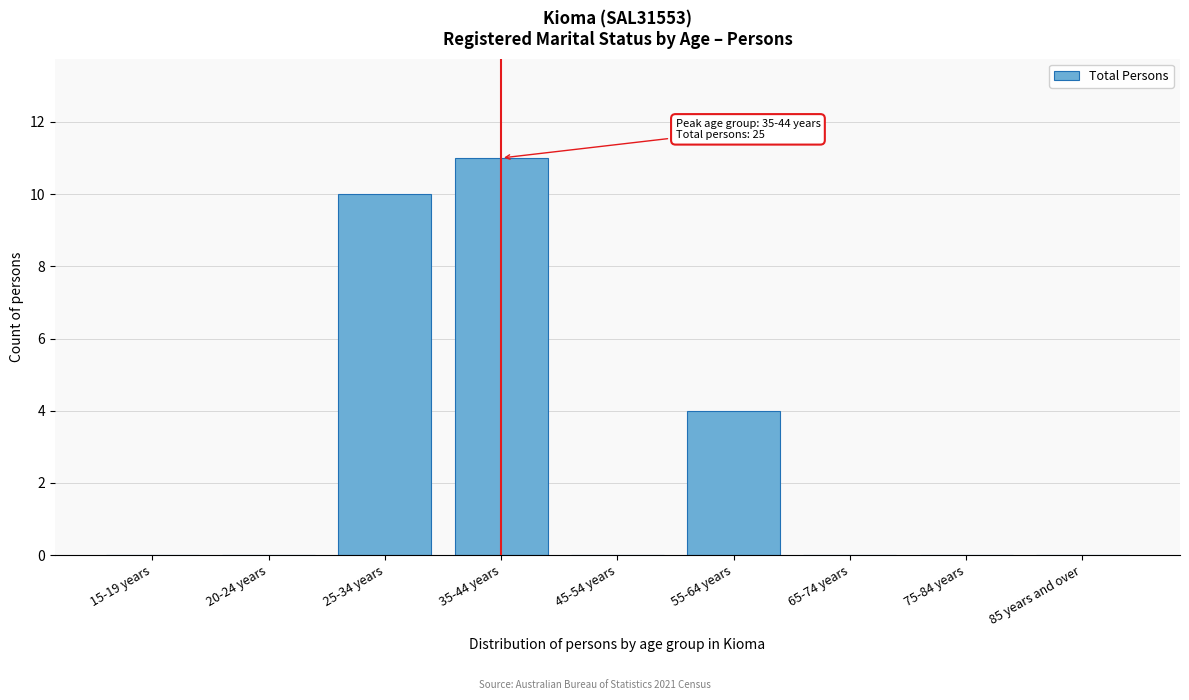

Reading left to right, what are all the values shown in this chart?

15-19 years=0	20-24 years=0	25-34 years=10	35-44 years=11	45-54 years=0	55-64 years=4	65-74 years=0	75-84 years=0	85 years and over=0